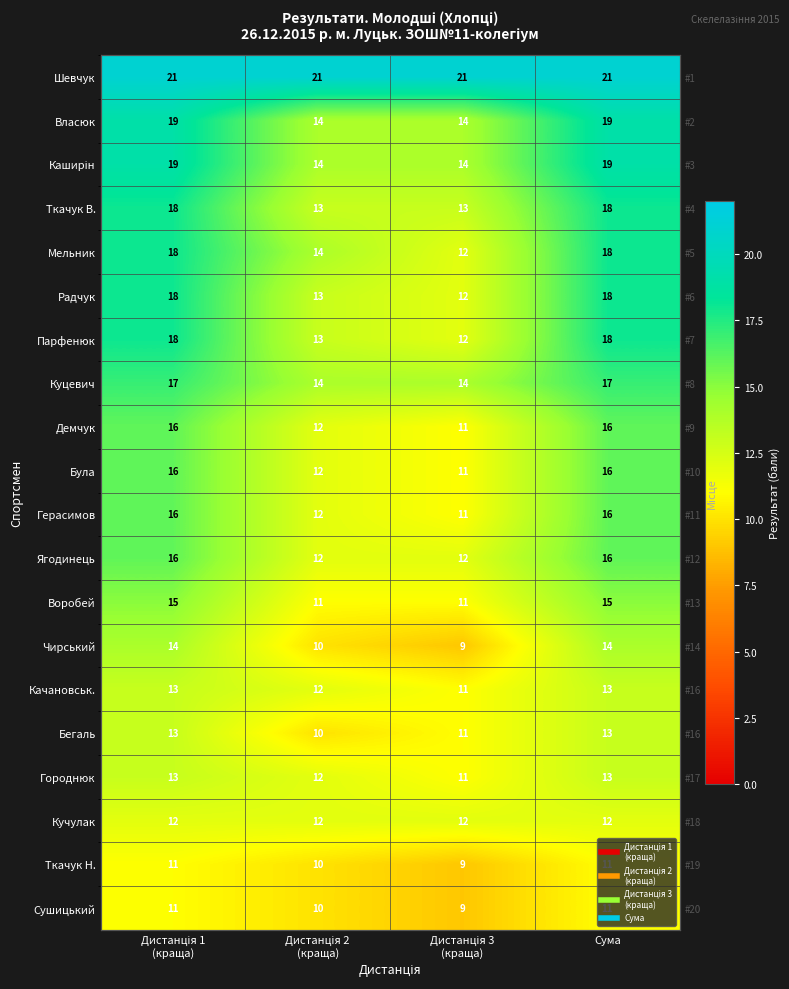

True or false: Чирський has a value of 16 at Дистанція 2 (краща).

False